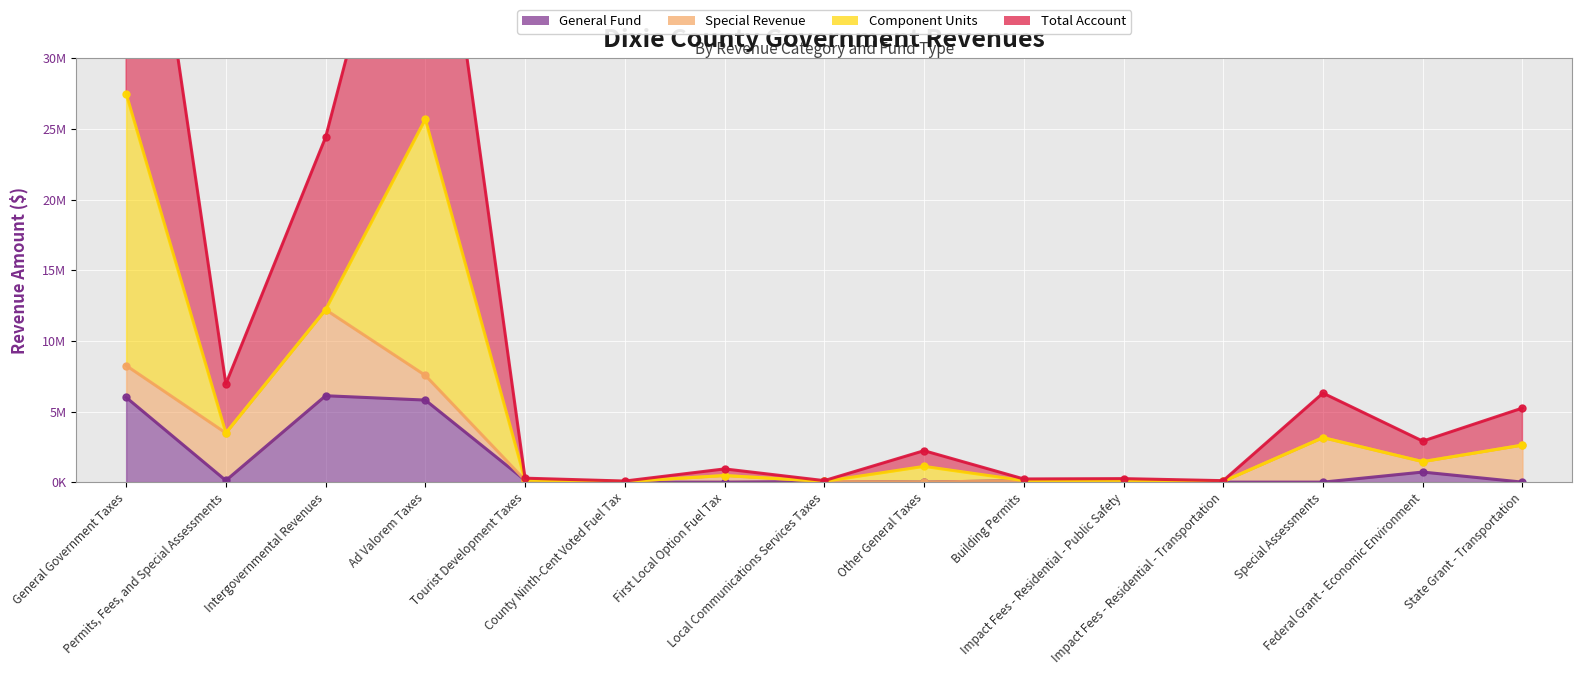

Which series has the largest total across all categories?

Total Account